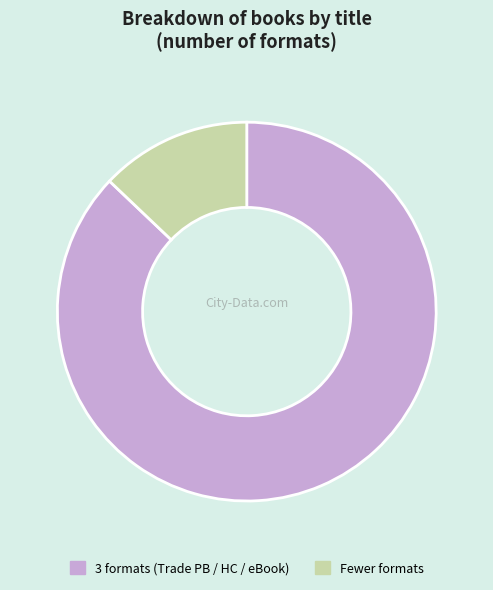

Does any single category account for the majority?

Yes